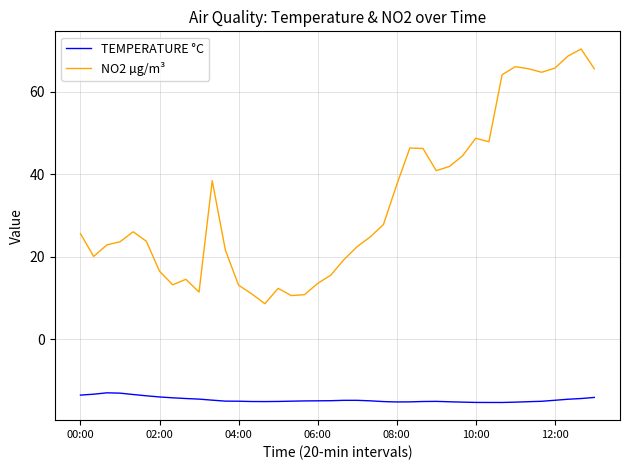

What is the minimum value shown in the chart?

-15.4